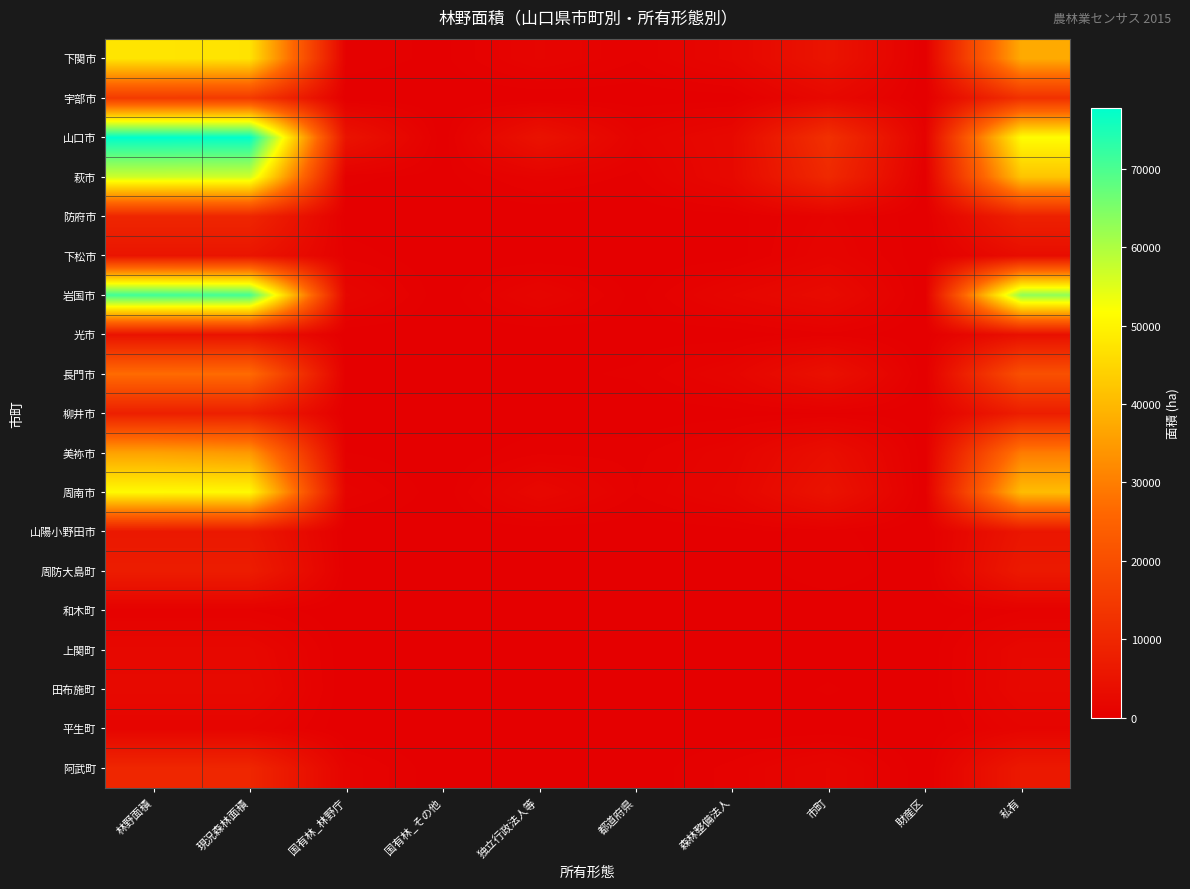

What is the total value across all series at 私有?

345581